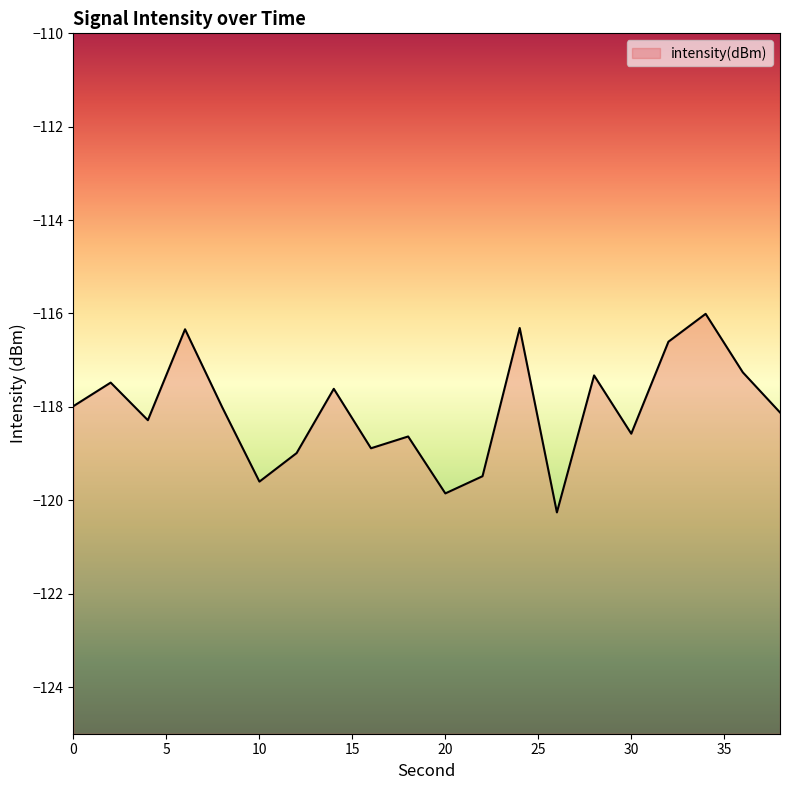

What value does the data have at 22?

-119.5